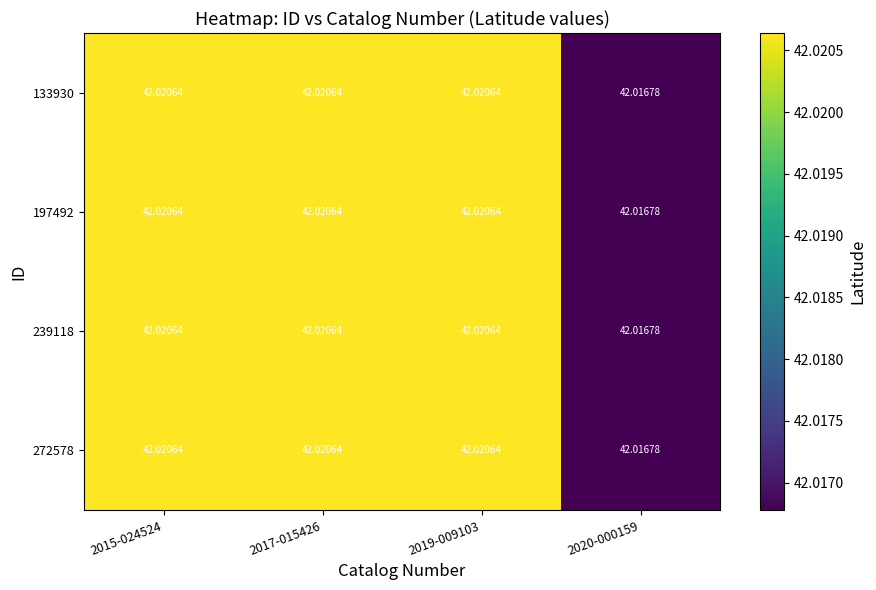

Which has a higher value, 2019-009103 or 2015-024524?

2019-009103